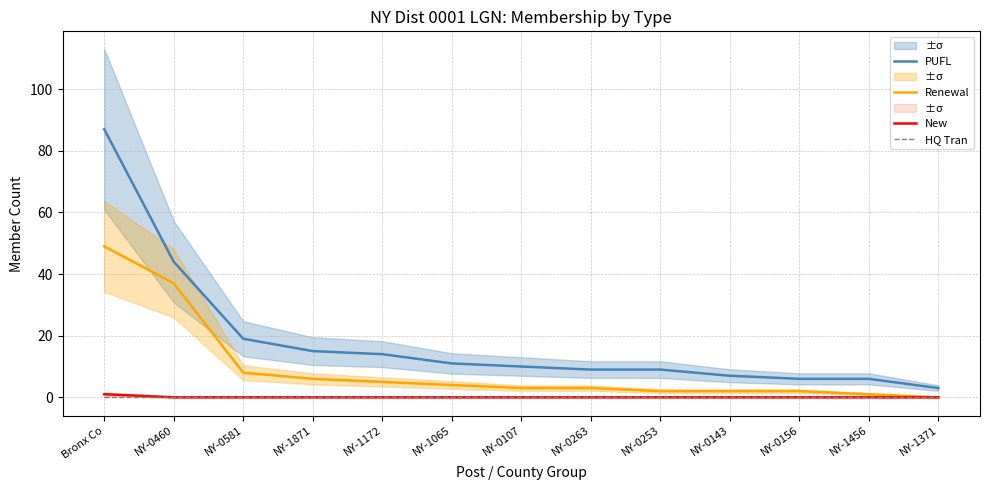

List the series in order of their peak value, lowest first.

HQ Tran, New, Renewal, PUFL